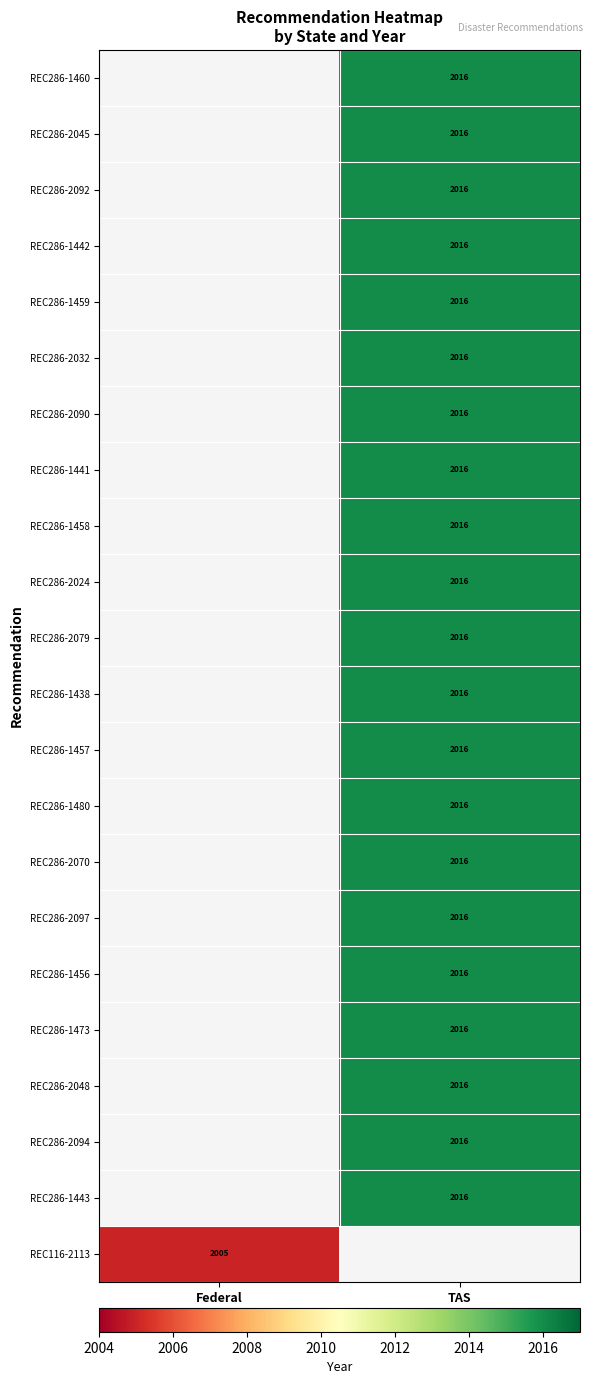

Which category has the lowest value across all series?

Federal